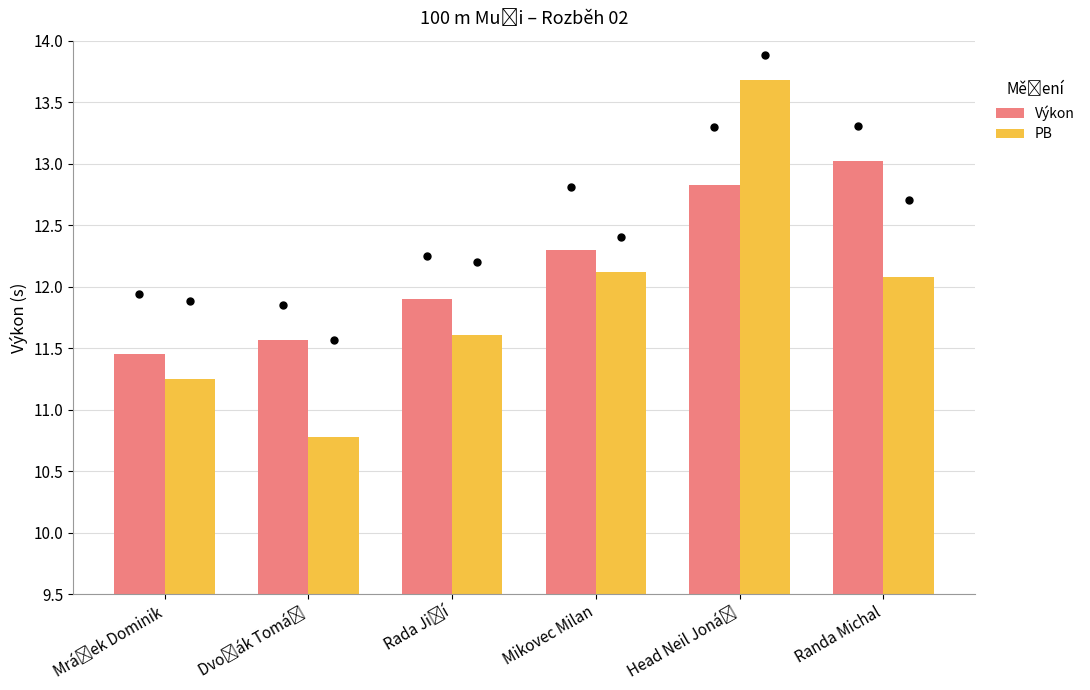

What are all the series names shown in the legend?

Výkon, PB